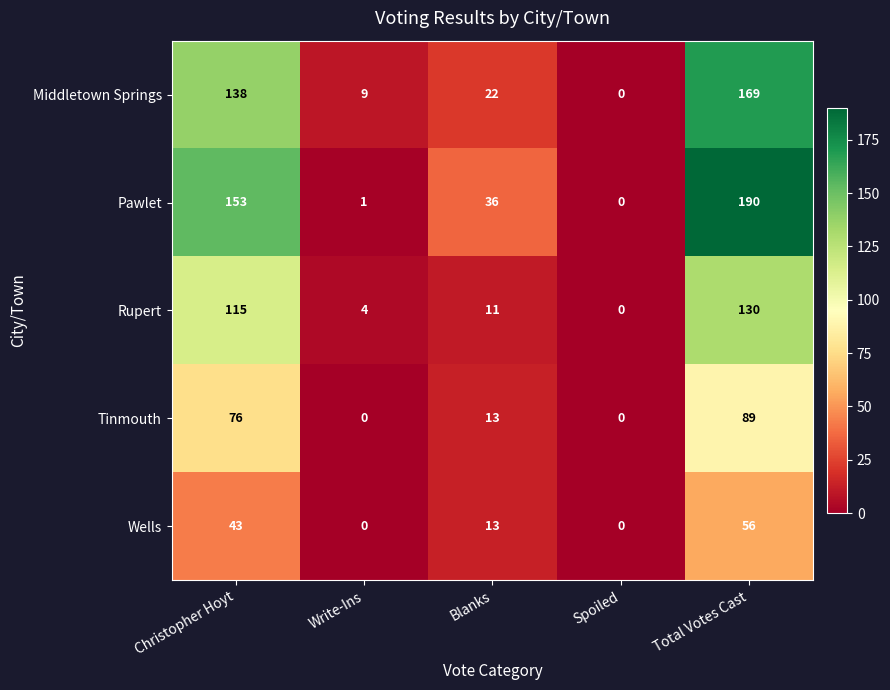

How many series are shown in this chart?

5